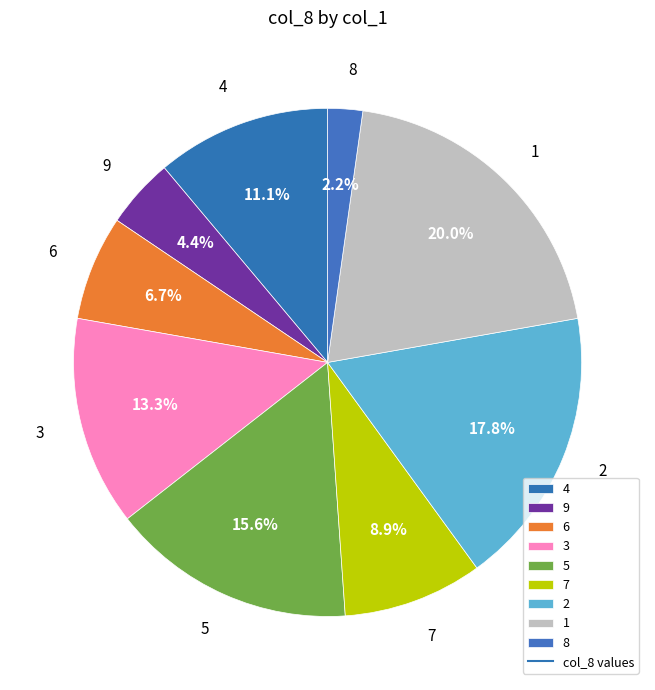

Which category has the smallest portion of the pie?

8